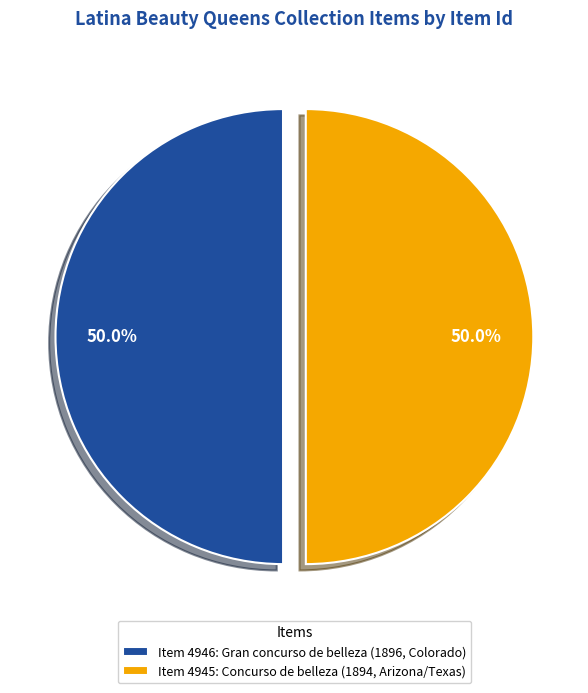

Is the sum of Item 4946: Gran concurso de belleza (1896, Colorado) and Item 4945: Concurso de belleza (1894, Arizona/Texas) greater than half?

Yes